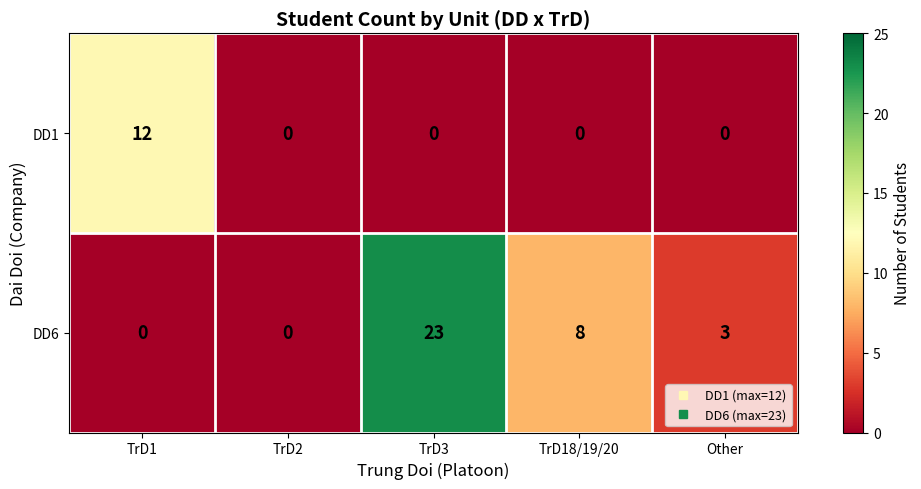

What is the difference between the highest and lowest values at TrD3?

23